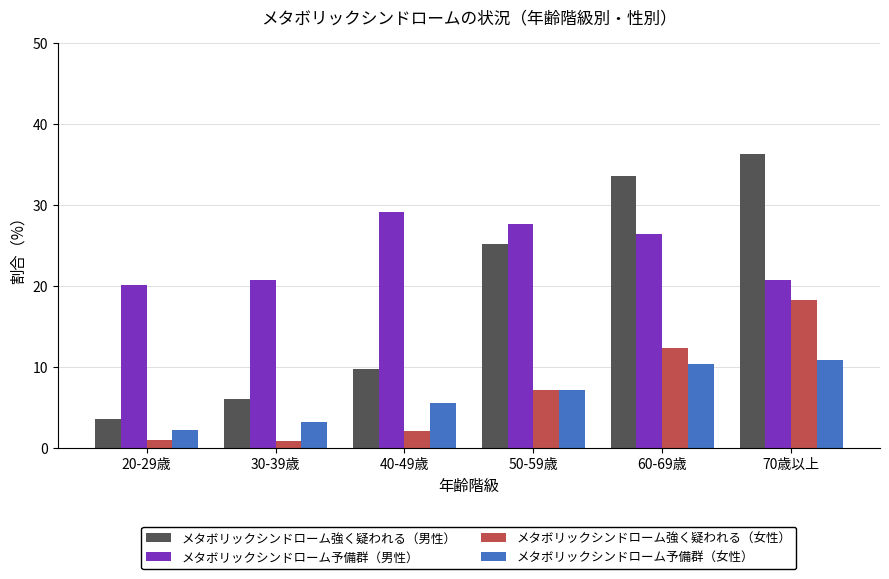

What is the difference between the maximum and minimum values in the メタボリックシンドローム強く疑われる（女性） series?

17.4